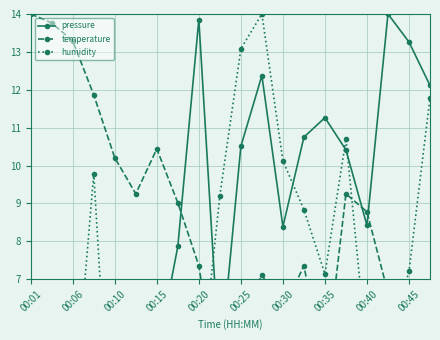

Rank the series at 00:06 from lowest to highest value.

pressure, humidity, temperature